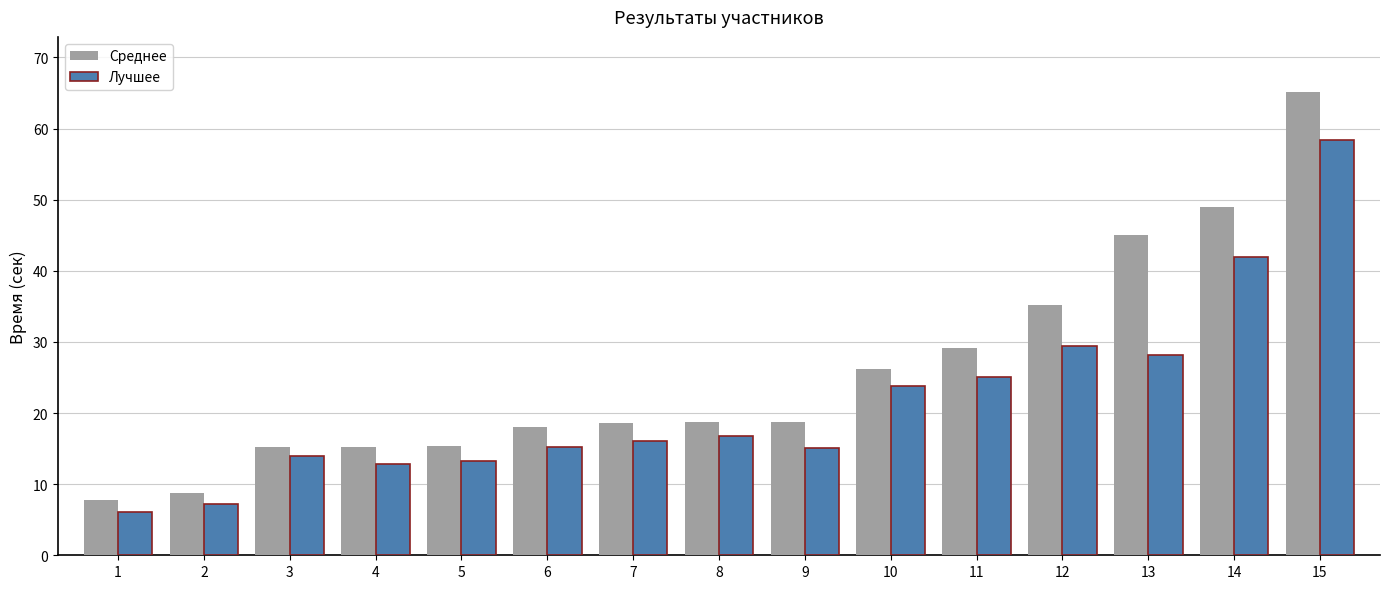

Rank the series by their maximum value, from highest to lowest.

Среднее, Лучшее